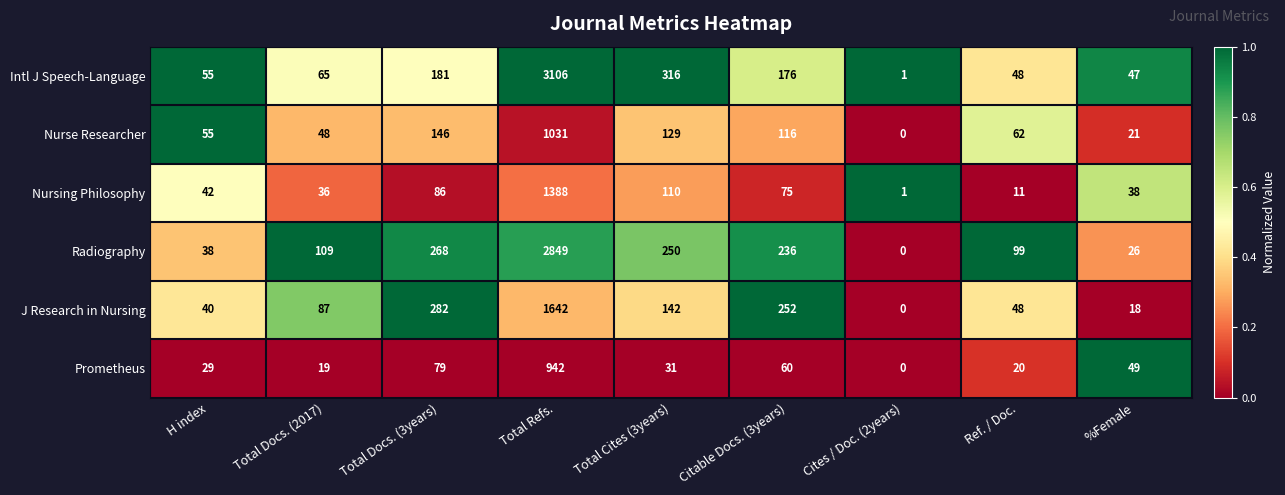

The value of Prometheus at Total Refs. is 942. True or false?

True